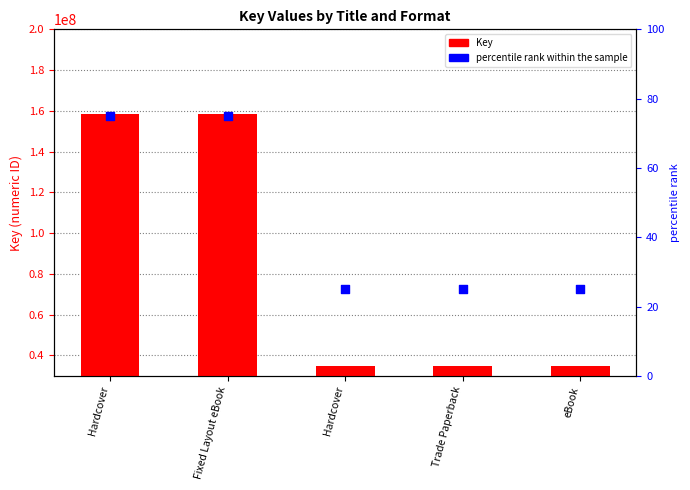

At how many categories does at least one series exceed 114078298?

2